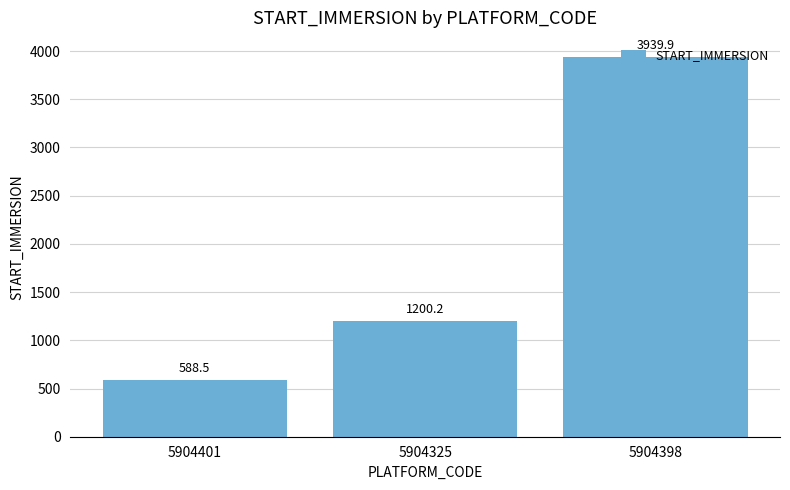

Which label corresponds to the smallest value in the chart?

5904401